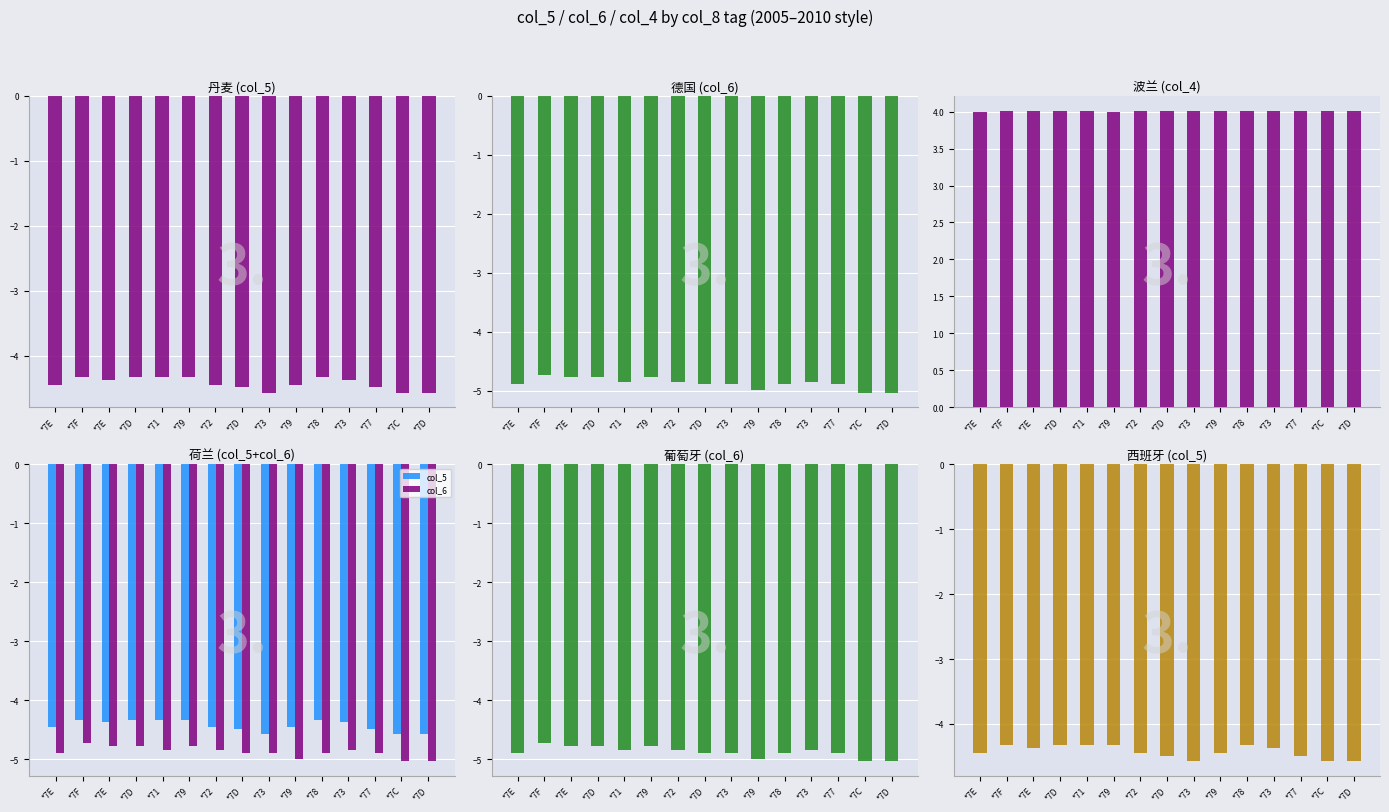

What is the spread (max minus min) of values at *7D?

8.8